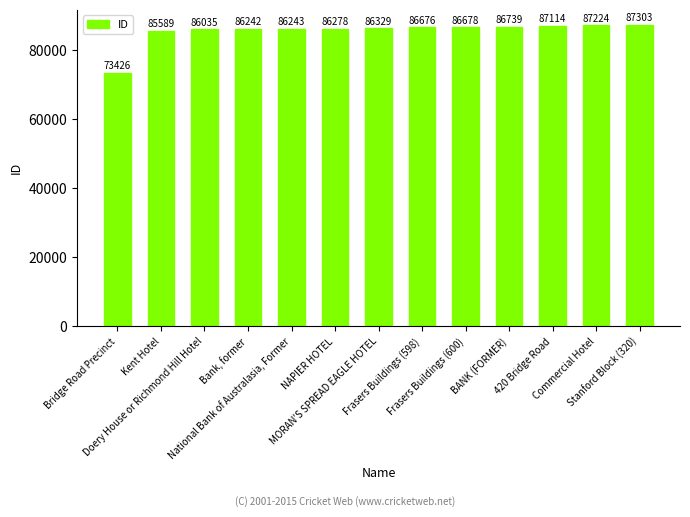

What position from the left is National Bank of Australasia, Former?

5